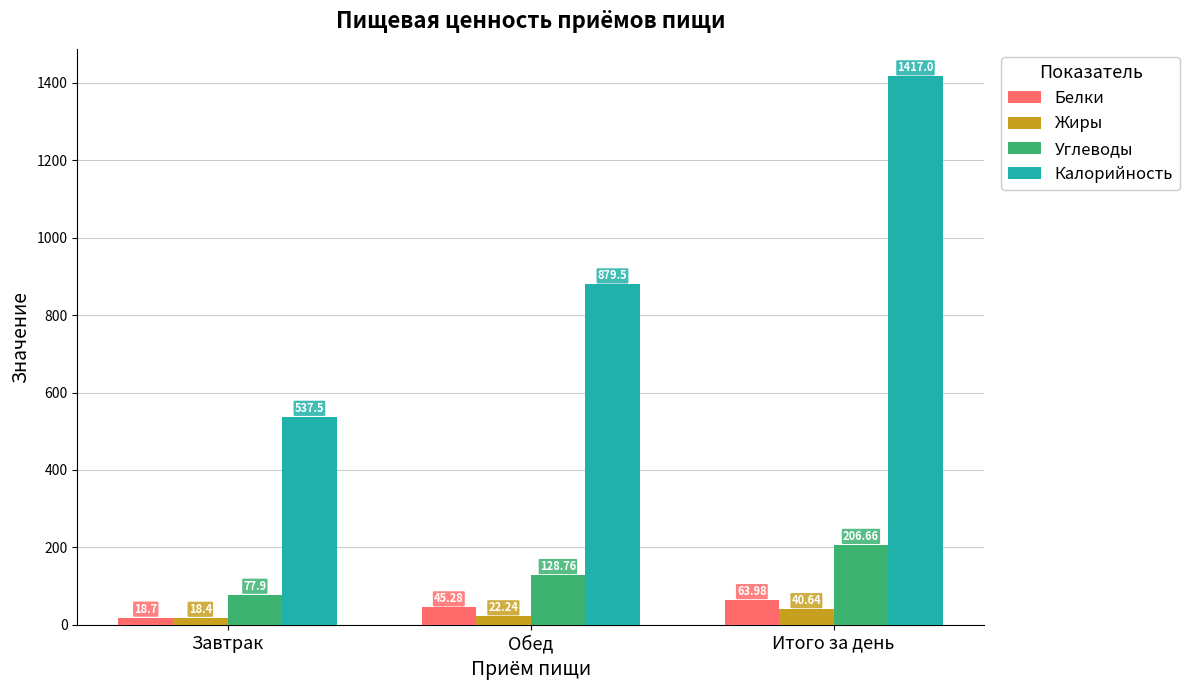

True or false: Жиры has a value of 18.4 at Завтрак.

True